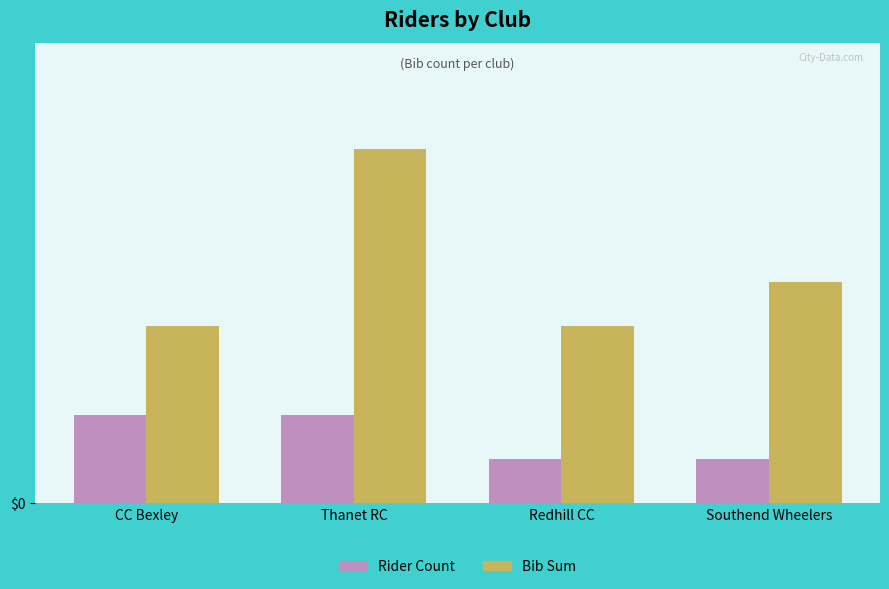

Reading left to right, transcribe all the data shown in this chart.

Rider Count: CC Bexley=2	Thanet RC=2	Redhill CC=1	Southend Wheelers=1
Bib Sum: CC Bexley=4	Thanet RC=8	Redhill CC=4	Southend Wheelers=5